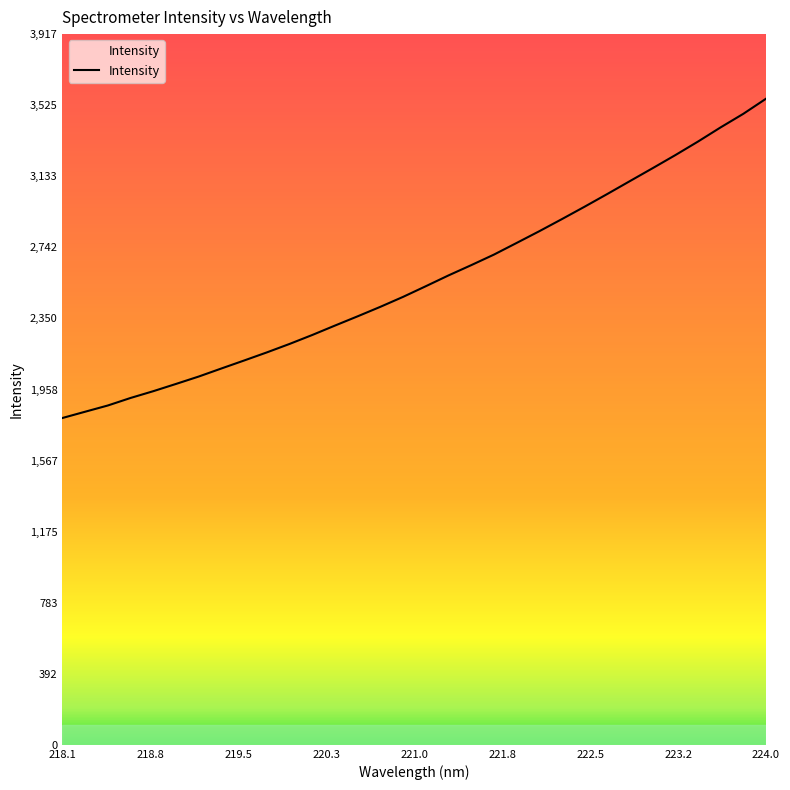

What is the difference between the maximum and second lowest values?

1724.9